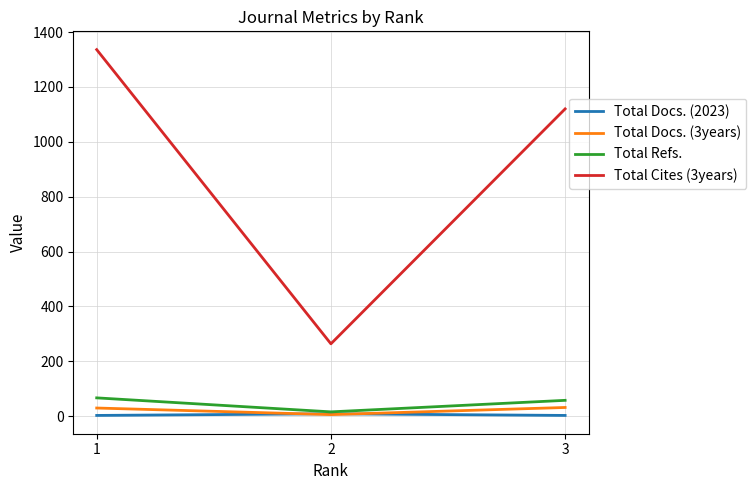

How many distinct data groups are displayed?

4